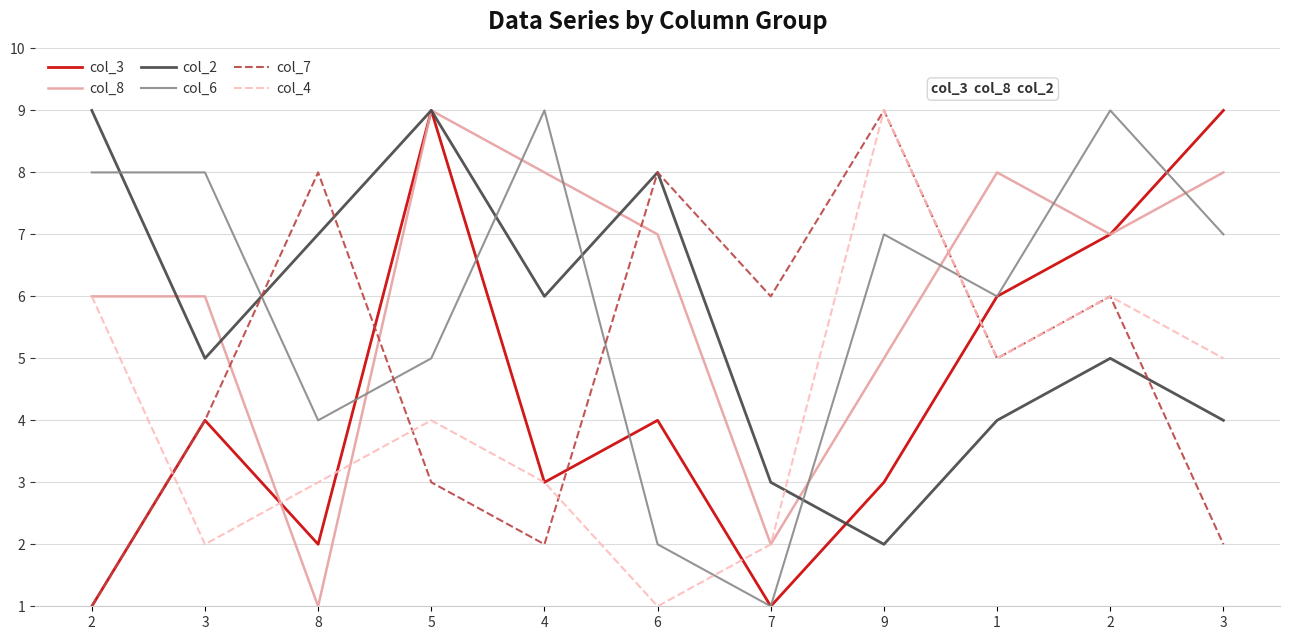

What is the difference between the maximum and minimum values in the col_8 series?

8